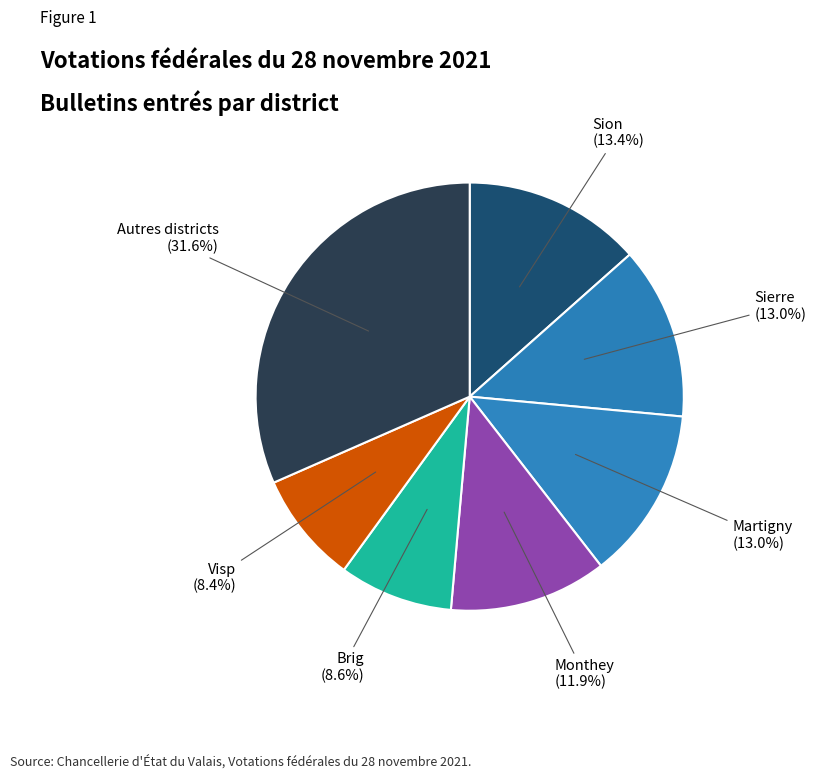

Which has a higher value, Autres districts or Monthey?

Autres districts